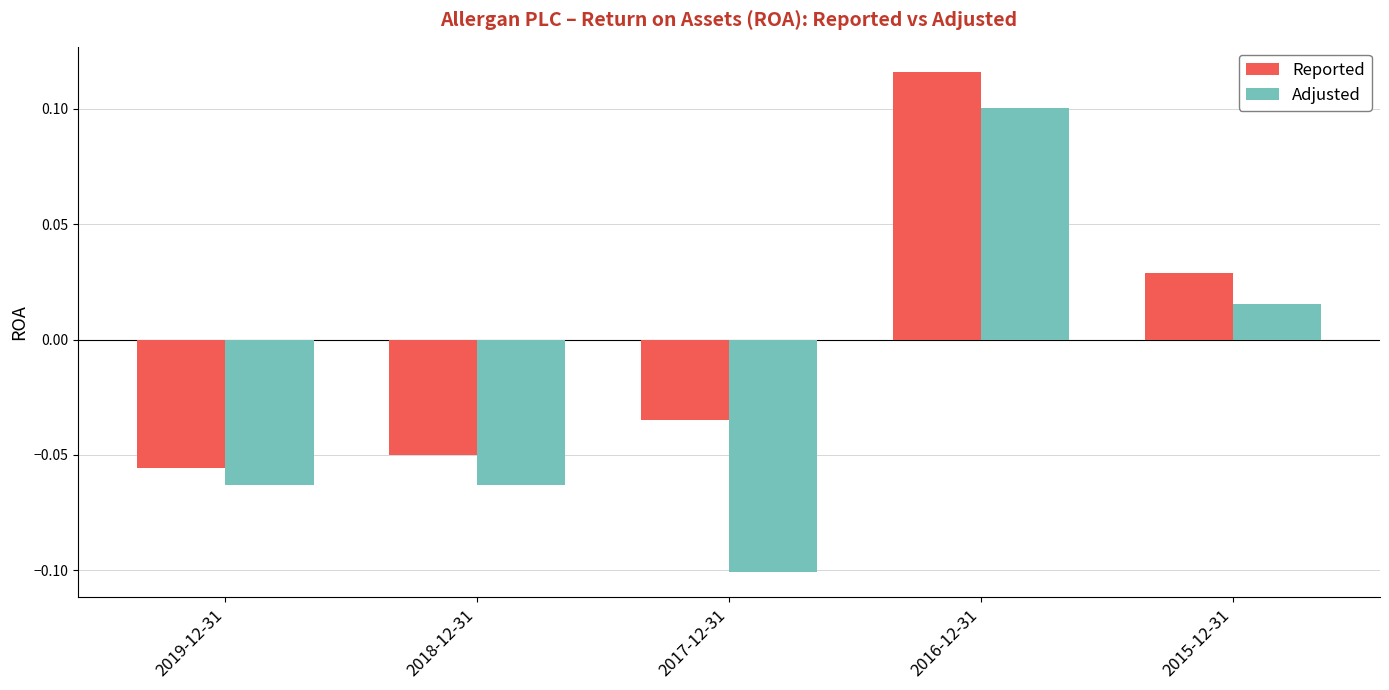

True or false: Reported has a value of -0.0 at 2019-12-31.

False